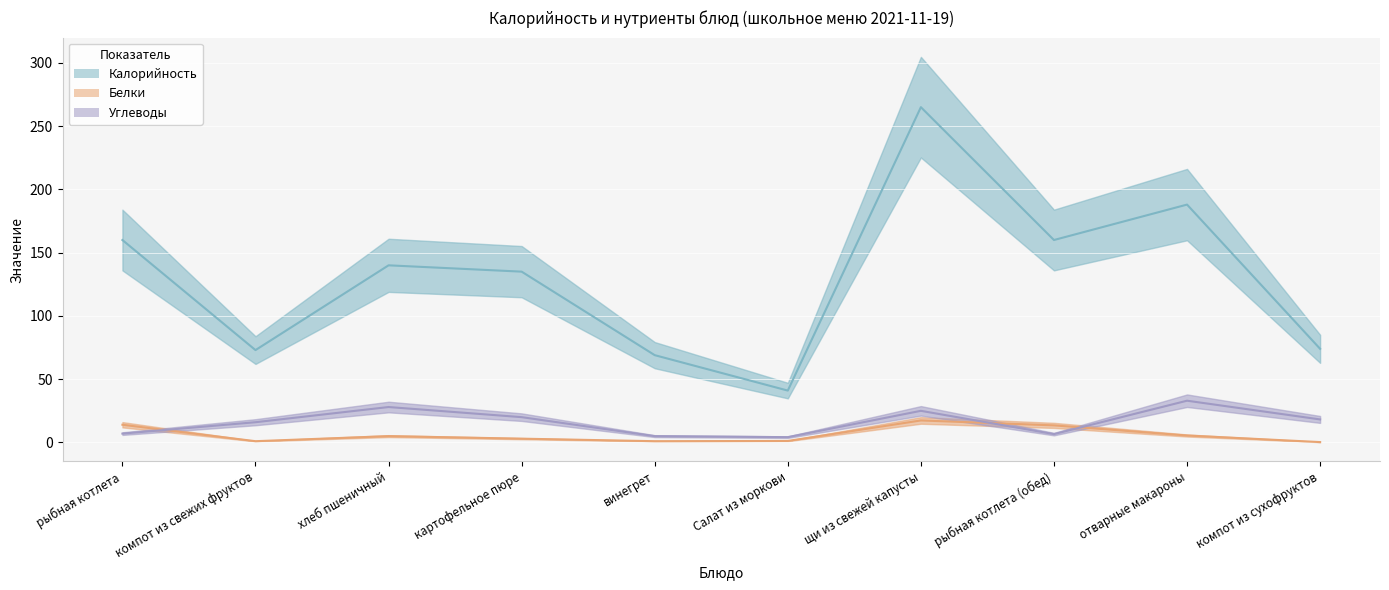

List the labels in order of Калорийность (центр) value, largest first.

щи из свежей капусты, отварные макароны, рыбная котлета, рыбная котлета (обед), хлеб пшеничный, картофельное пюре, компот из сухофруктов, компот из свежих фруктов, винегрет, Салат из моркови